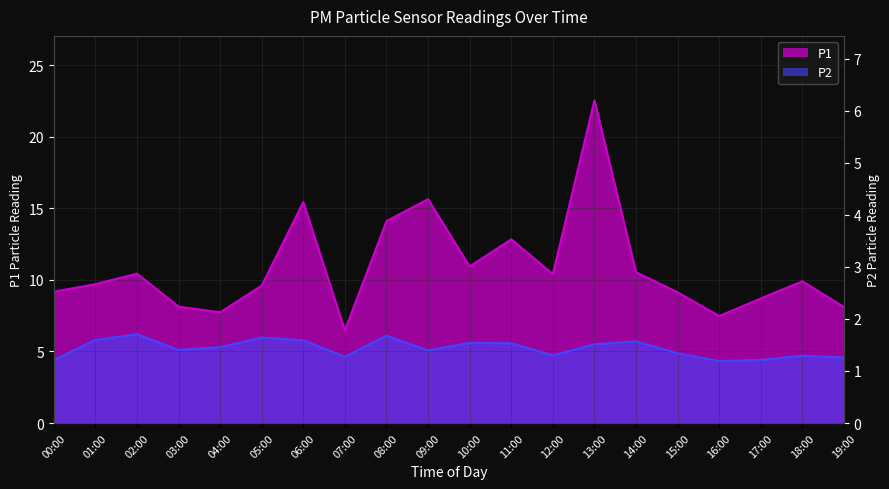

How many lines are shown in the chart?

2